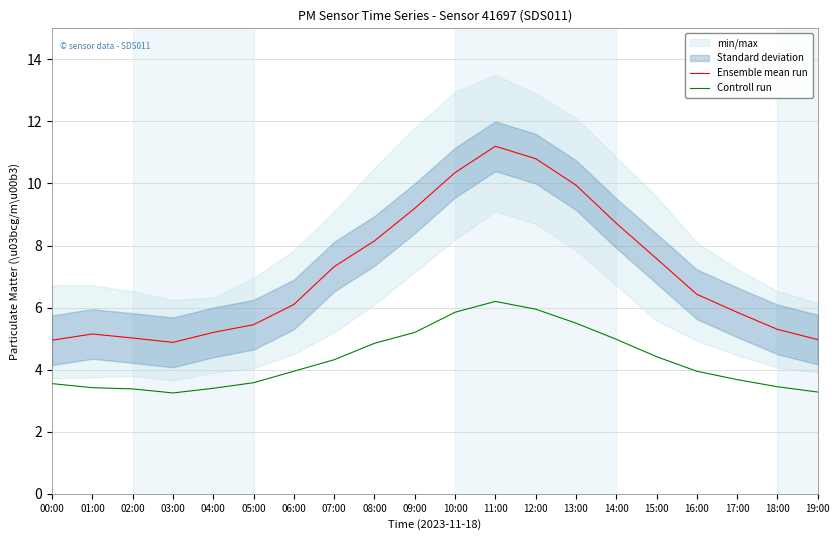

Reading left to right, list all the values displayed in this chart.

Ensemble mean run: 00:00=5.0	01:00=5.2	02:00=5.0	03:00=4.9	04:00=5.2	05:00=5.5	06:00=6.1	07:00=7.3	08:00=8.2	09:00=9.2	10:00=10.3	11:00=11.2	12:00=10.8	13:00=9.9	14:00=8.7	15:00=7.6	16:00=6.4	17:00=5.8	18:00=5.3	19:00=5.0
Controll run: 00:00=3.5	01:00=3.4	02:00=3.4	03:00=3.2	04:00=3.4	05:00=3.6	06:00=4.0	07:00=4.3	08:00=4.8	09:00=5.2	10:00=5.8	11:00=6.2	12:00=6.0	13:00=5.5	14:00=5.0	15:00=4.4	16:00=4.0	17:00=3.7	18:00=3.5	19:00=3.3